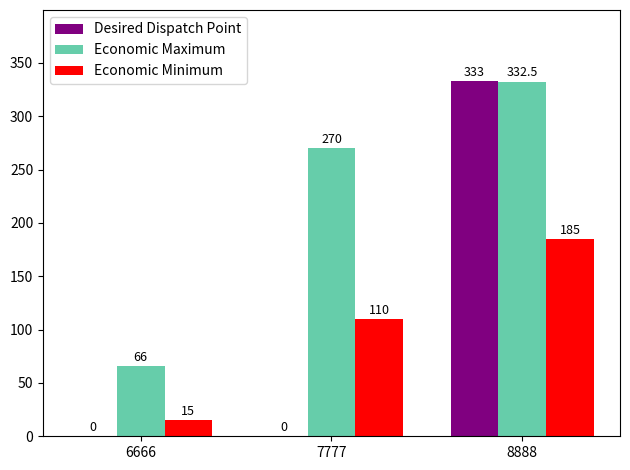

What value does the Economic Maximum series have at 6666?

66.0